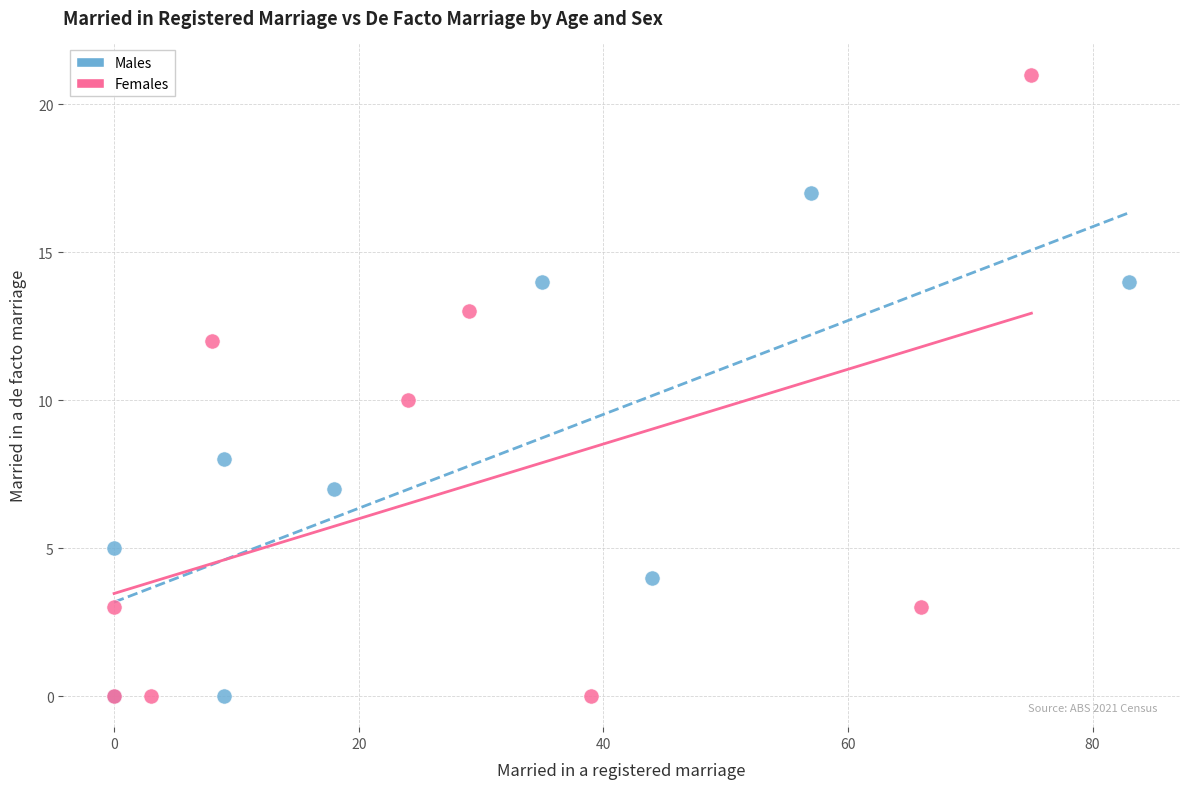

Which series has the largest Y range (max minus min)?

Females